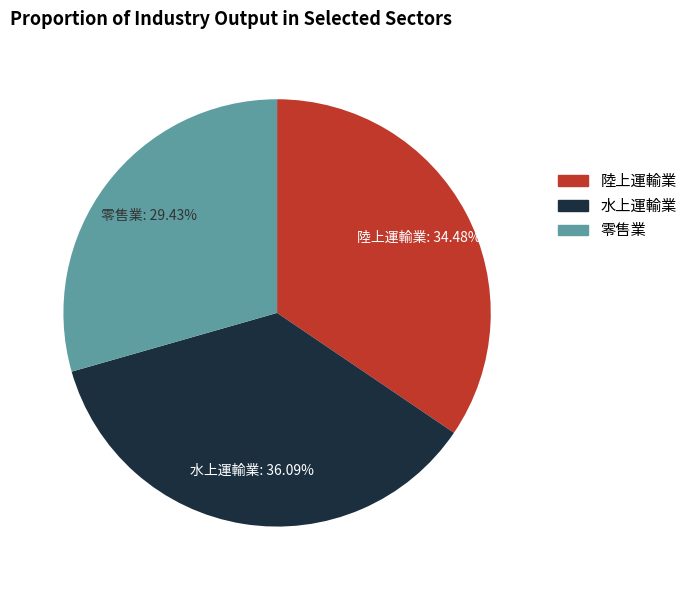

To the nearest percent, what is the difference between the largest and smallest slice percentages?

7%